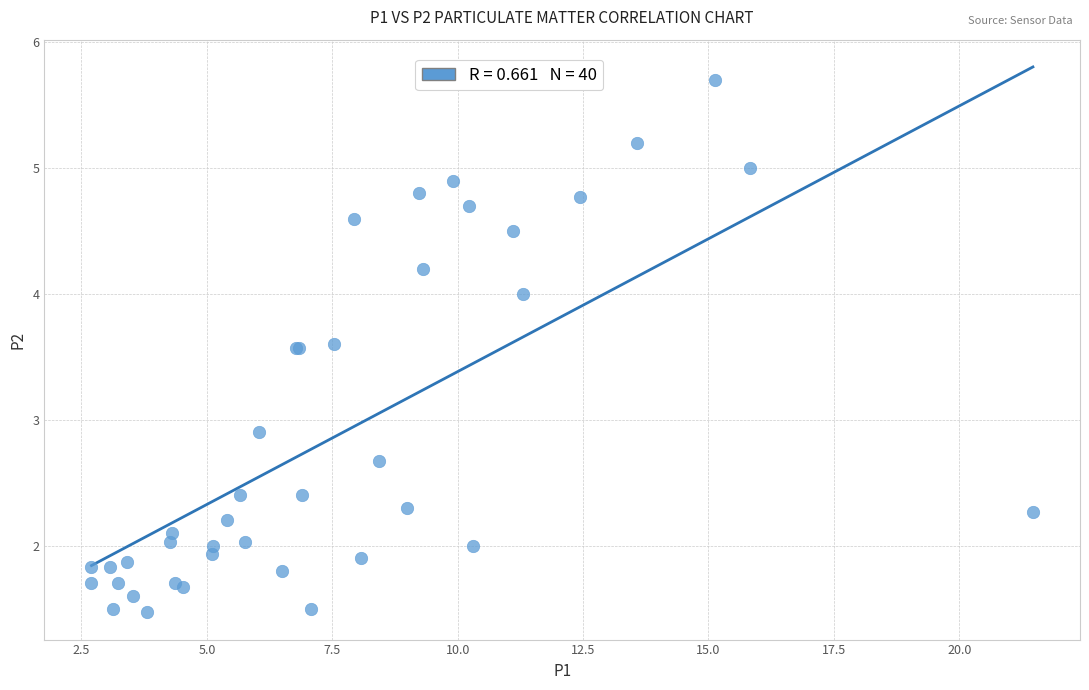

What Y value in the scatter plot is closest to 3?

2.9